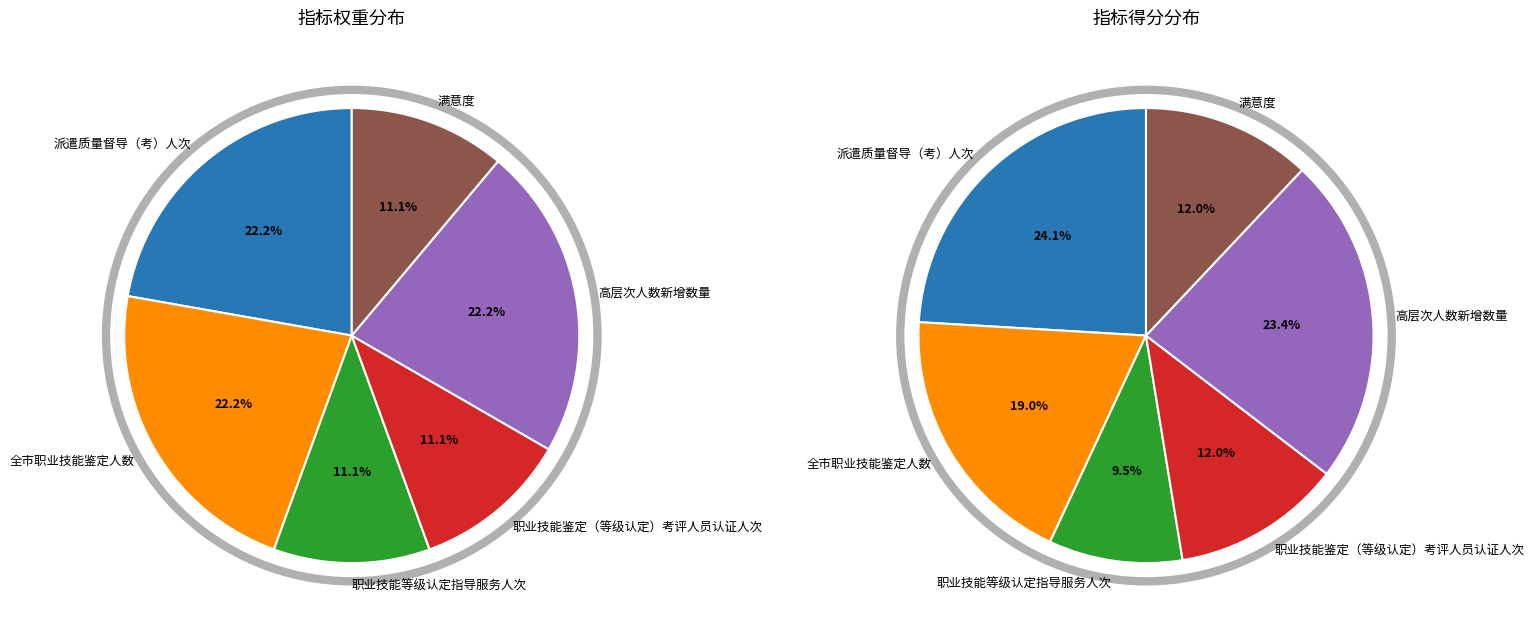

What is the largest slice in the pie chart?

派遣质量督导（考）人次